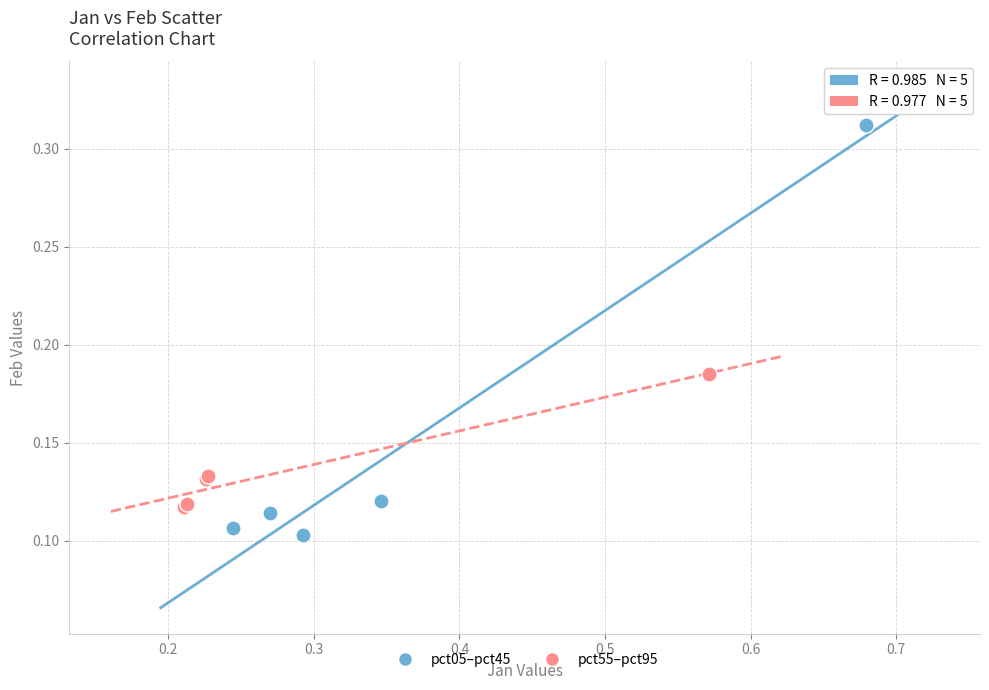

Which series reaches the minimum Y coordinate?

pct05–pct45